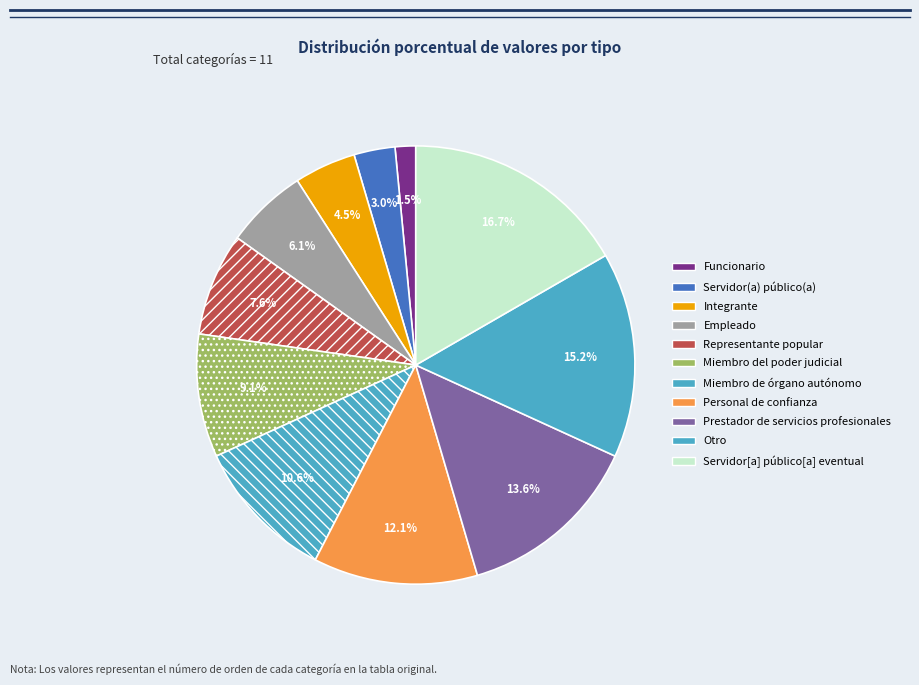

To the nearest percent, what portion does Integrante represent?

5%